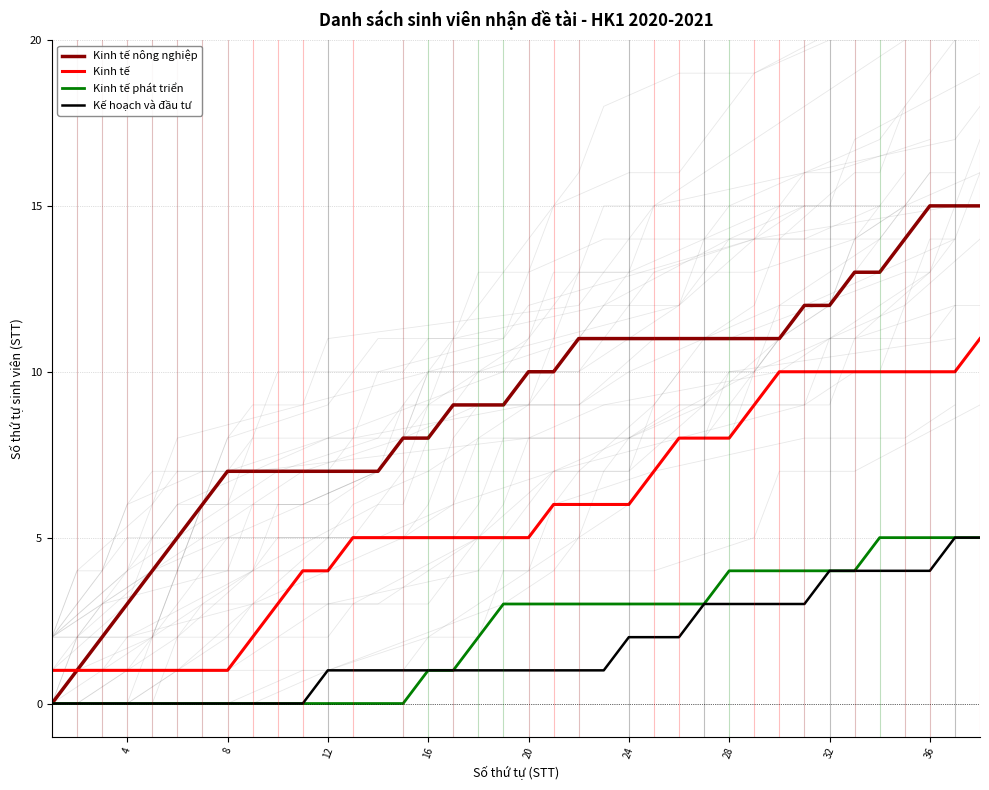

At how many categories does at least one series exceed 0?

38